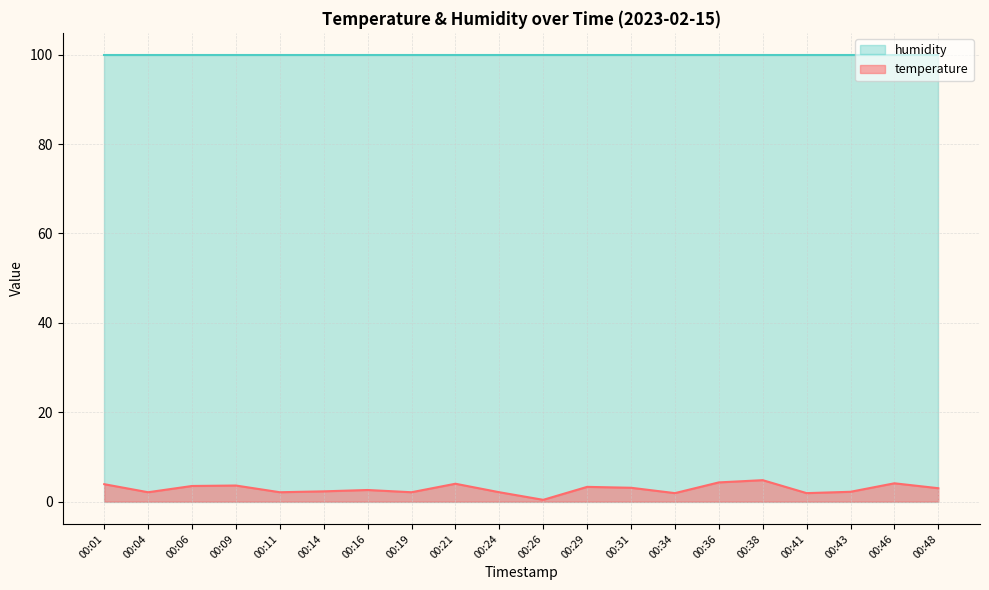

Rank the series by their average value, from highest to lowest.

humidity, temperature